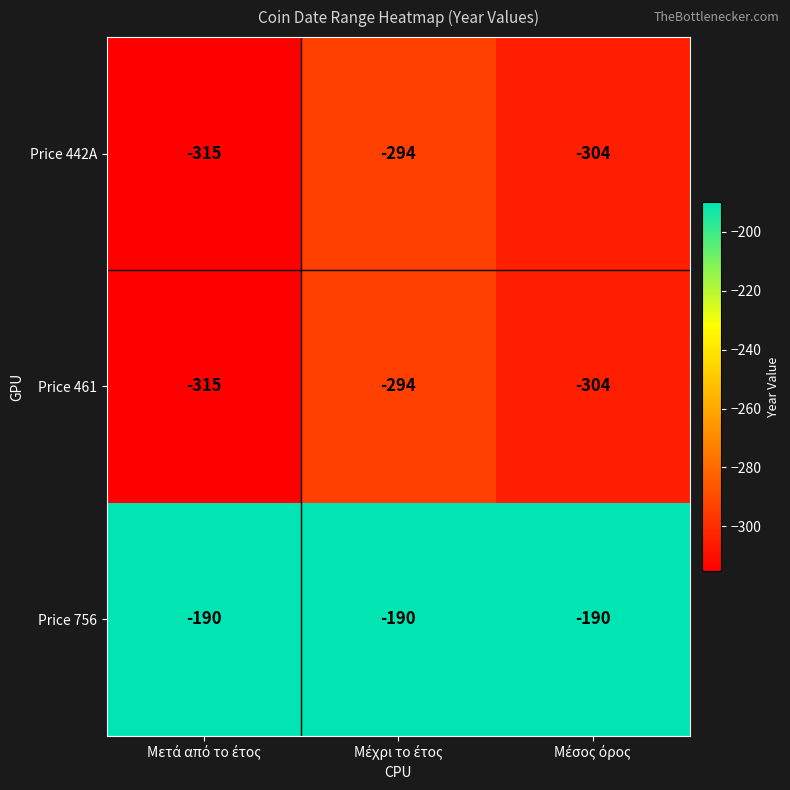

What is the lowest value of the Price 442A series?

-315